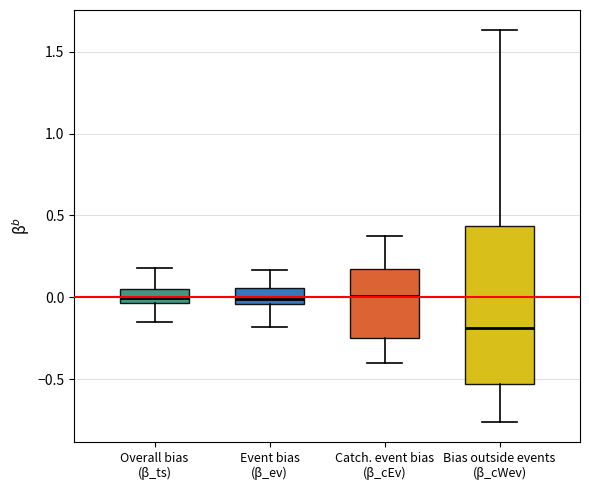

Where is the lower edge of the box for Bias outside events (β_cWev) on the y-axis? The values are not printed on the chart, so give them approximately, as read against the axis.

-0.55